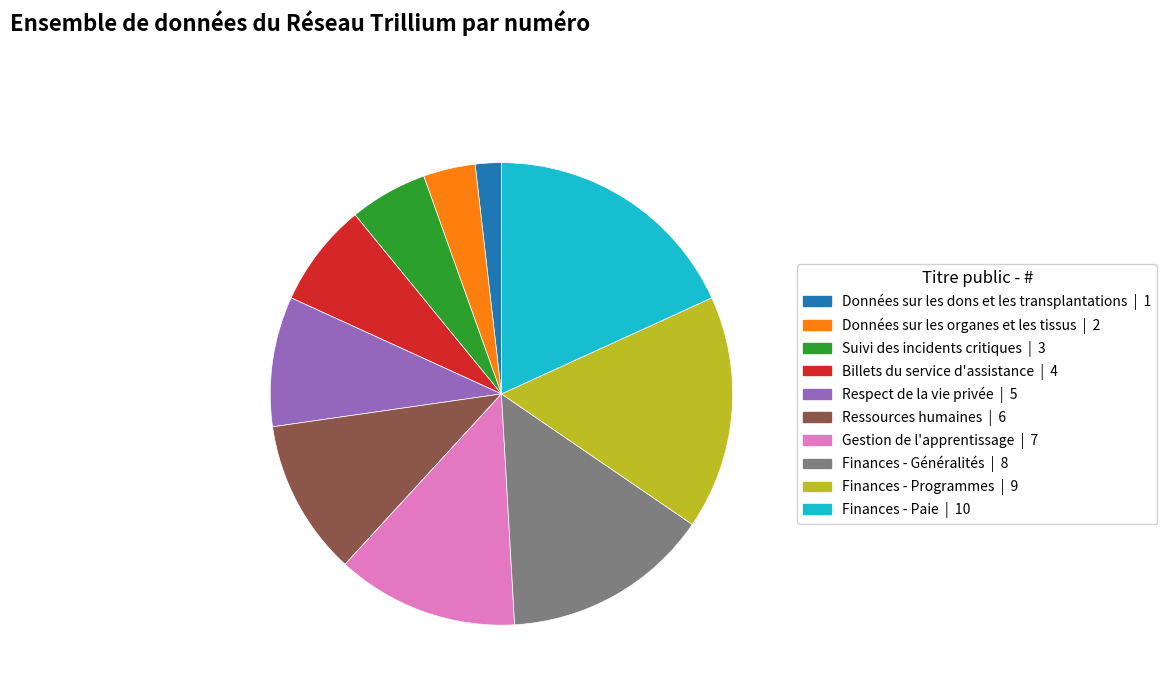

Does Données sur les organes et les tissus account for over 50% of the chart?

No